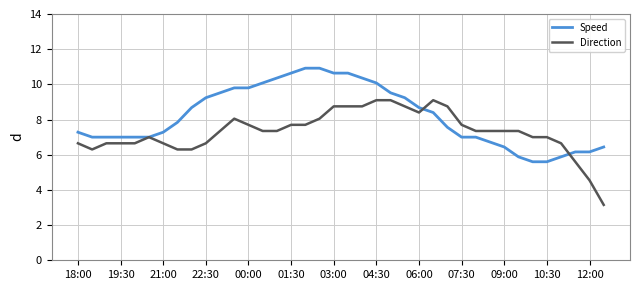

Does the chart display data point markers on the line(s)?

No